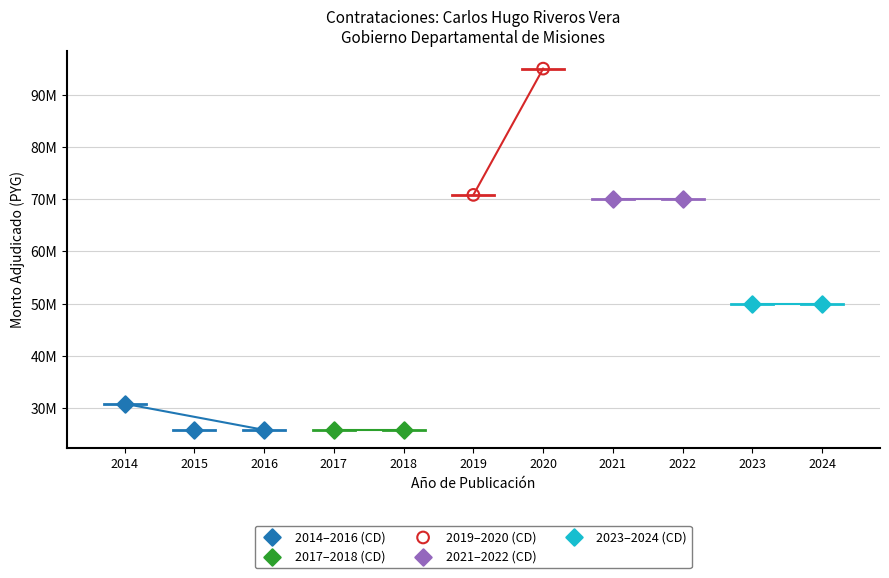

What are all the series names shown in the legend?

2014–2016 (CD), 2017–2018 (CD), 2019–2020 (CD), 2021–2022 (CD), 2023–2024 (CD)